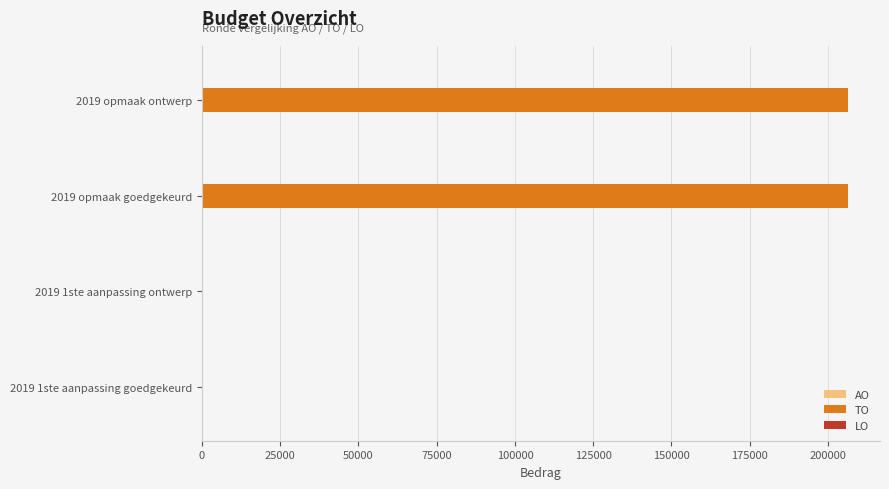

Is it true that the value at 2019 1ste aanpassing ontwerp is 0?

True